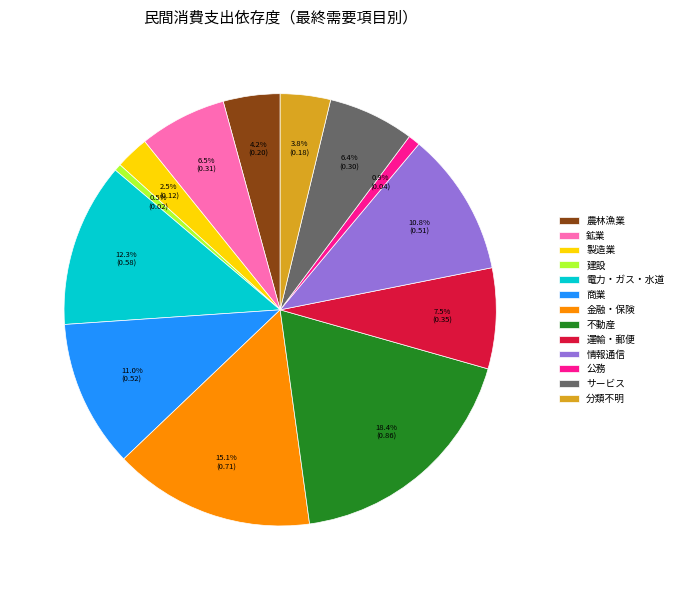

Is there any slice that represents more than half of the pie?

No